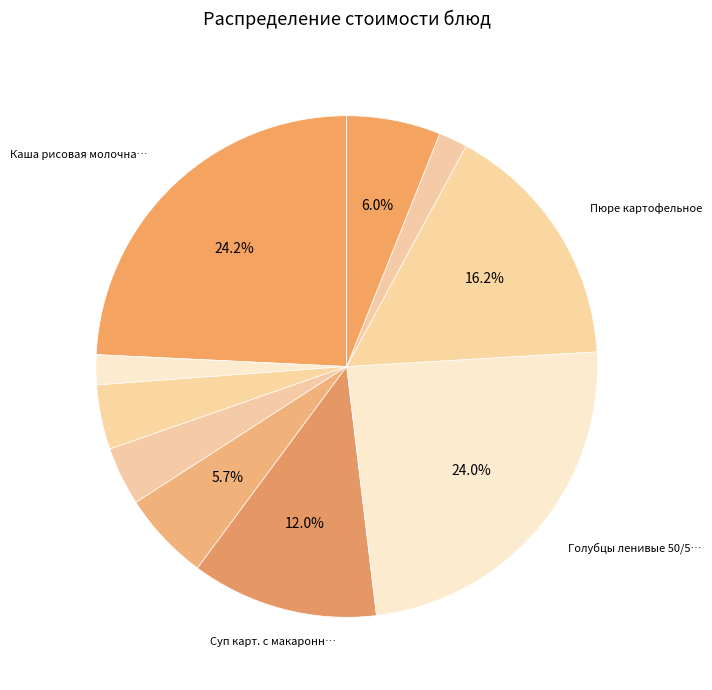

How many slices are in this pie chart?

10